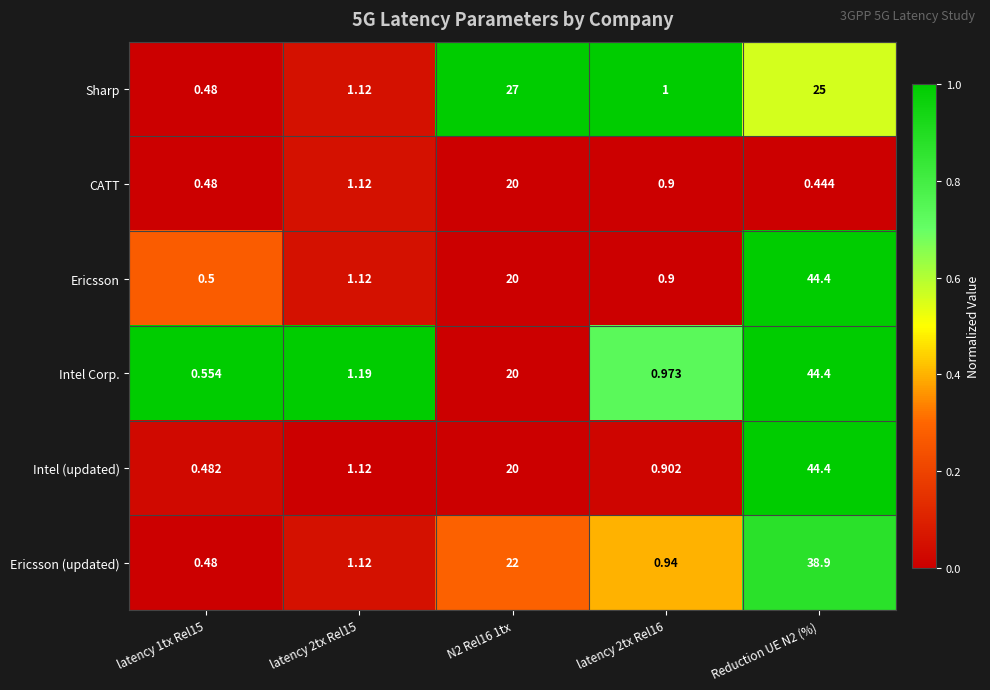

Between latency 1tx Rel15 and N2 Rel16 1tx, which series saw the biggest shift?

Sharp